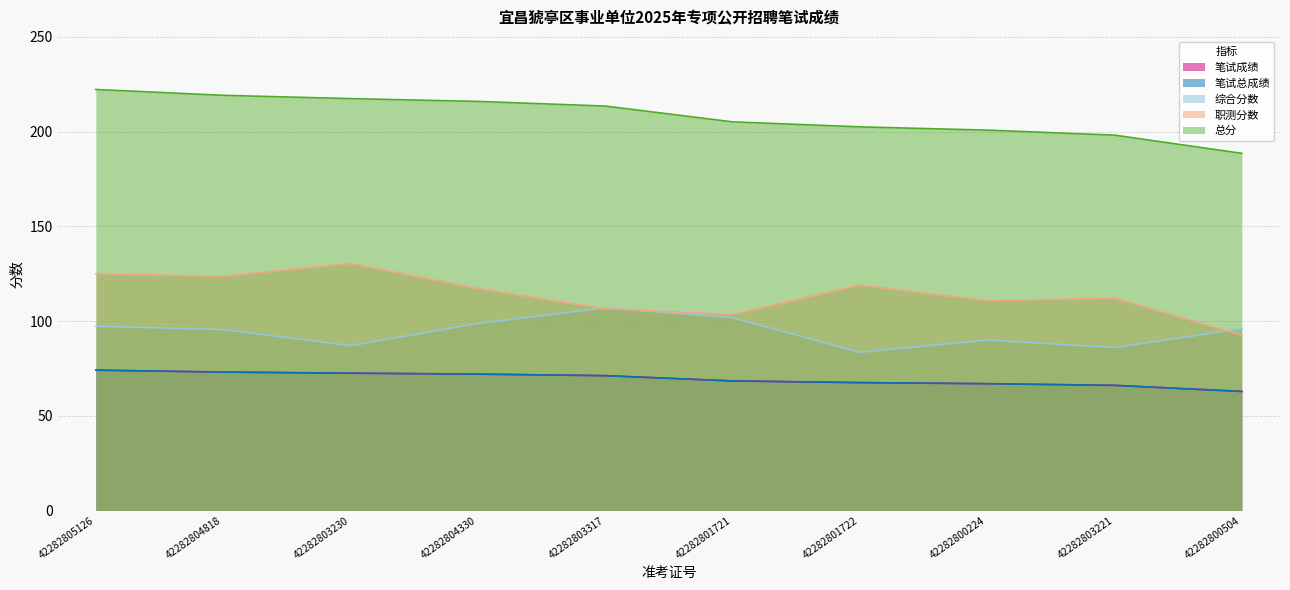

What is the maximum value shown in the chart?

222.2